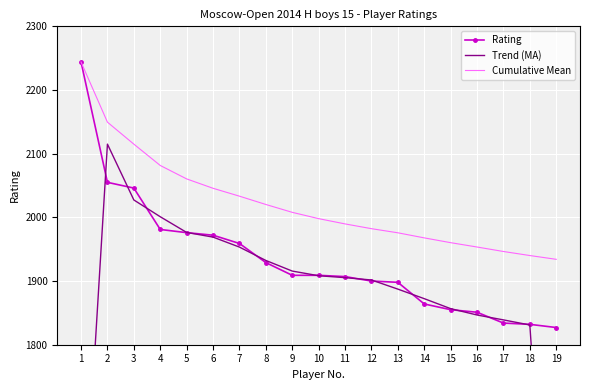

List the series in order of their overall mean, highest first.

Cumulative Mean, Rating, Trend (MA)